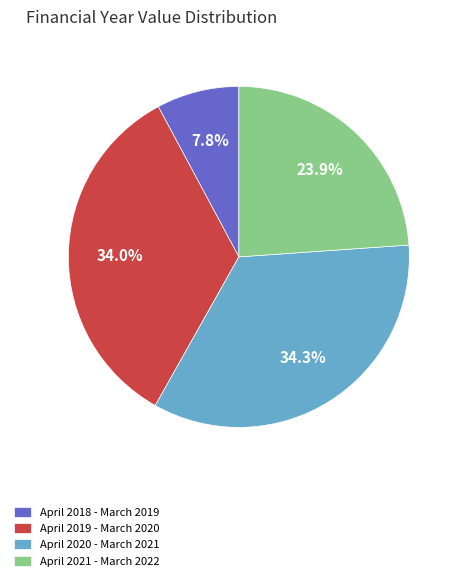

Count the number of slices in the pie.

4